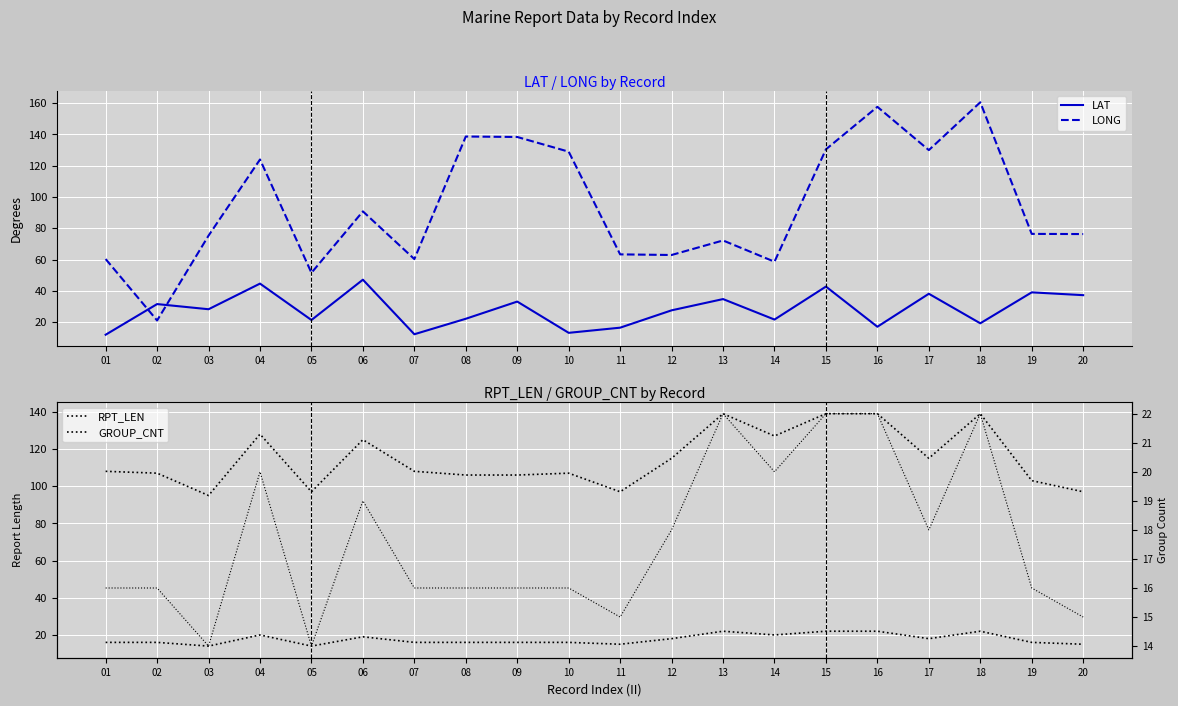

What is the average value of the LAT series?

27.9